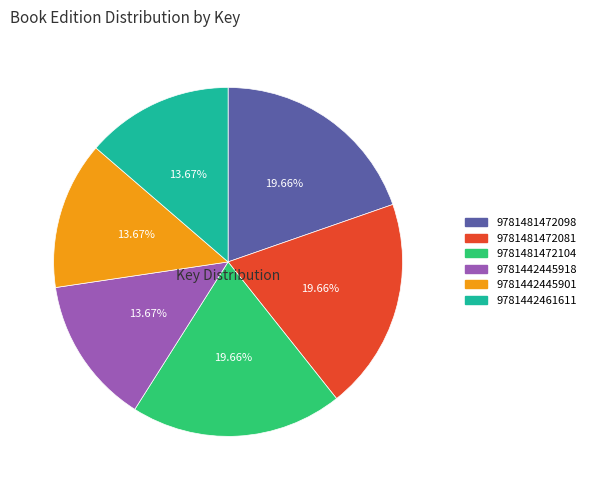

Does any single category account for the majority?

No